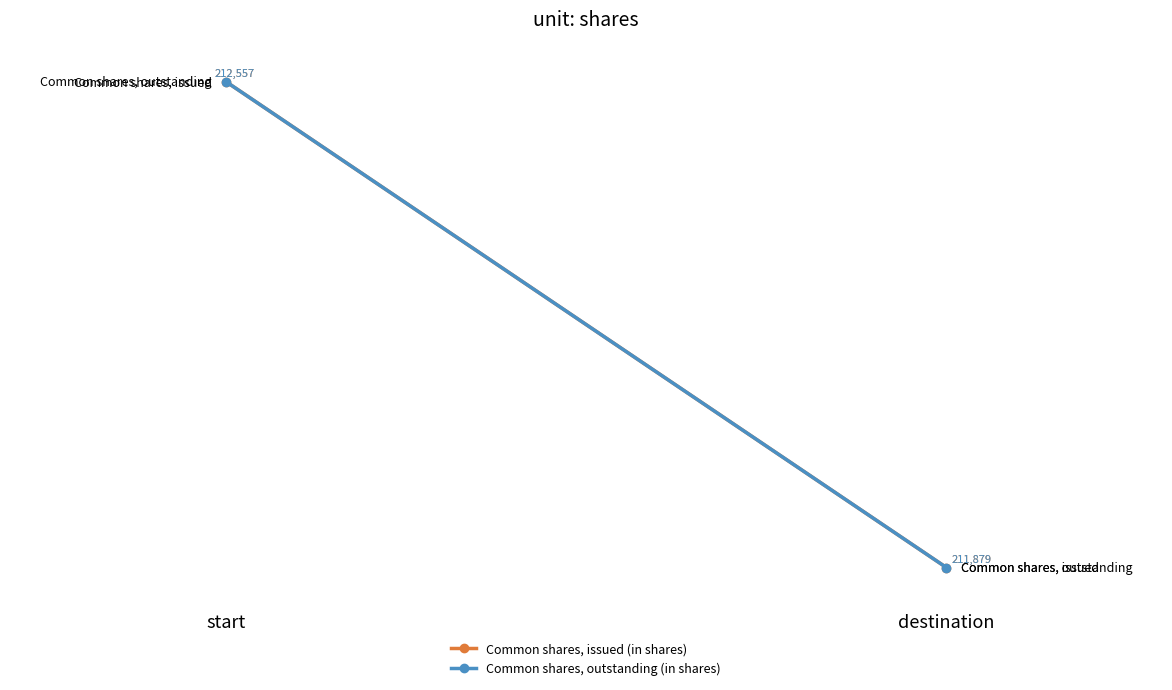

What is the value of the Common shares, issued (in shares) point at the 2nd from the left?

211879